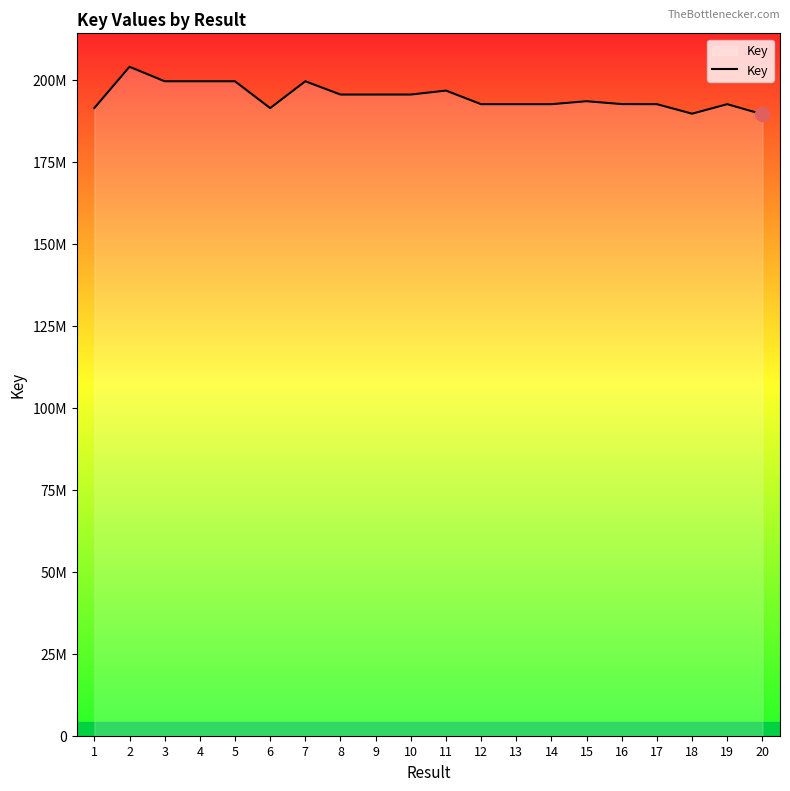

What is the minimum value shown in the chart?

189591470